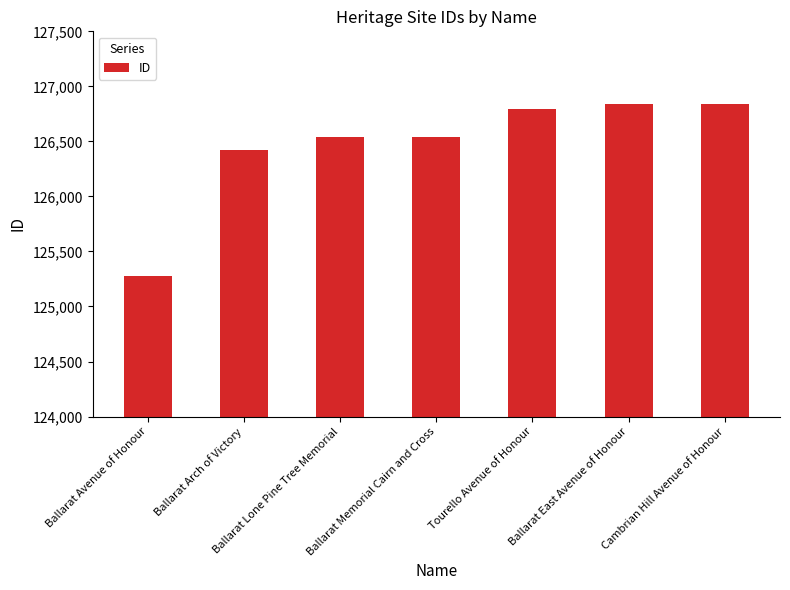

What is the label of the 7th bar from the right?

Ballarat Avenue of Honour